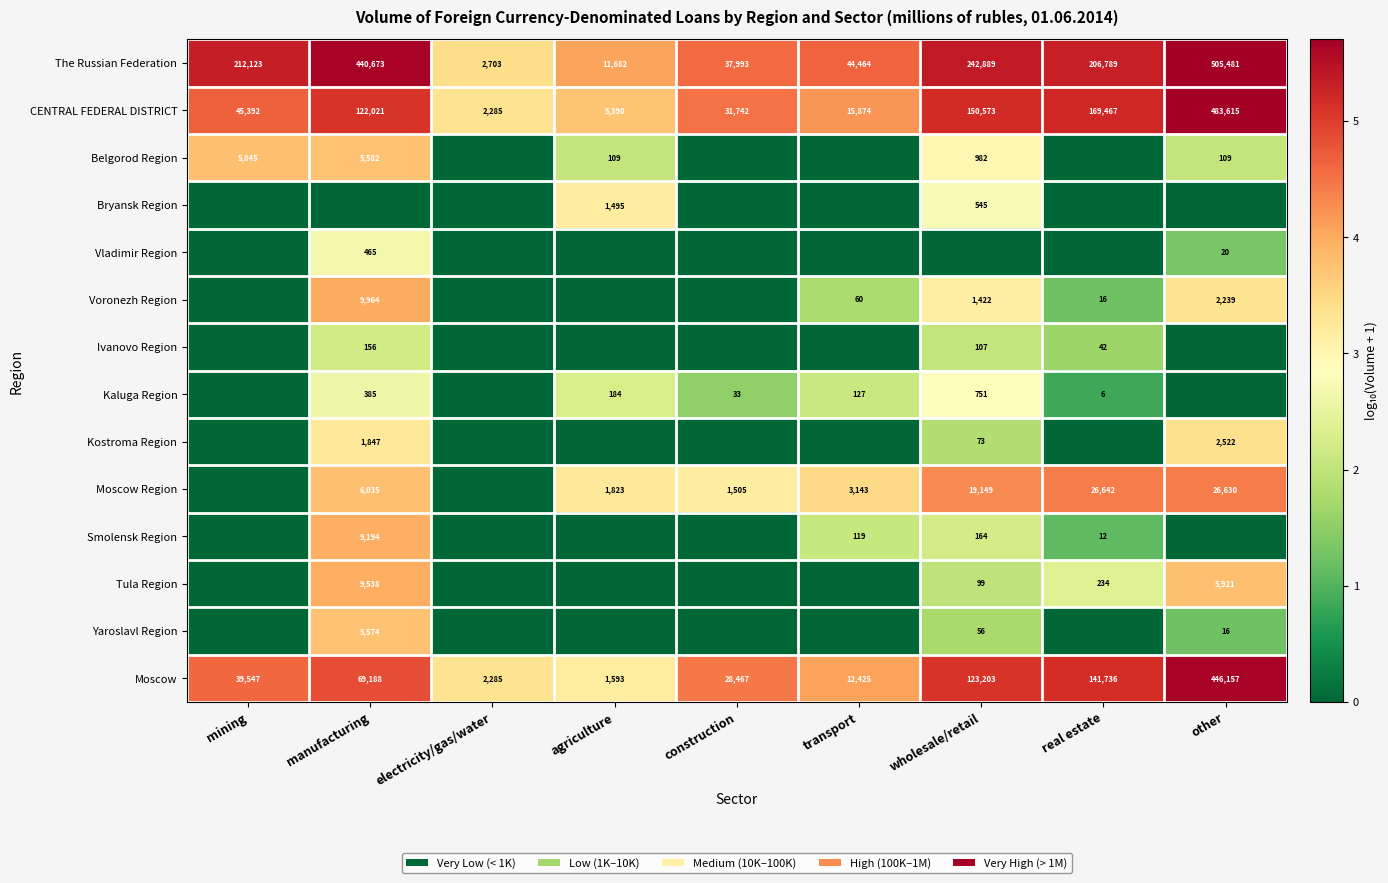

At which label does Moscow reach its minimum?

agriculture